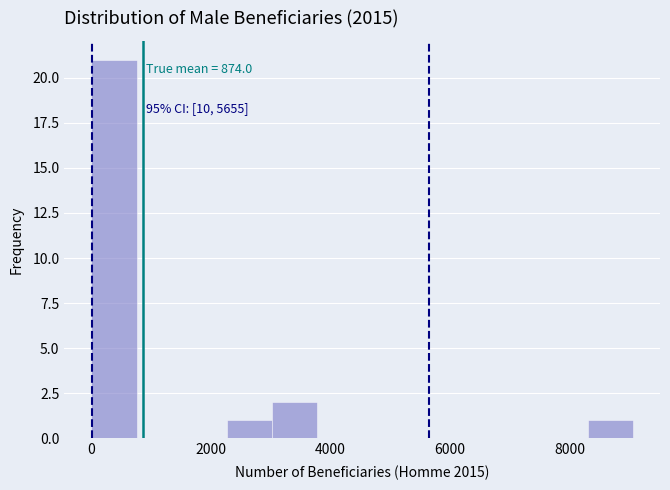

Read against the x-axis, roughly where is the centre of the tallest bar?

400